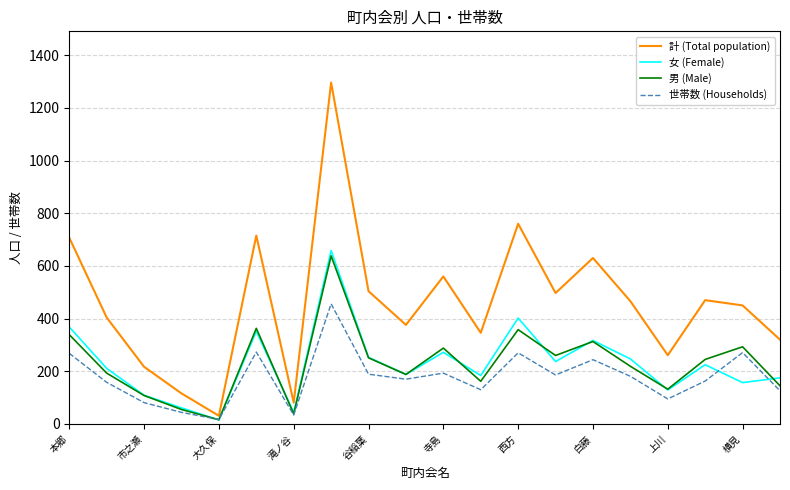

What is the maximum value shown in the chart?

1296